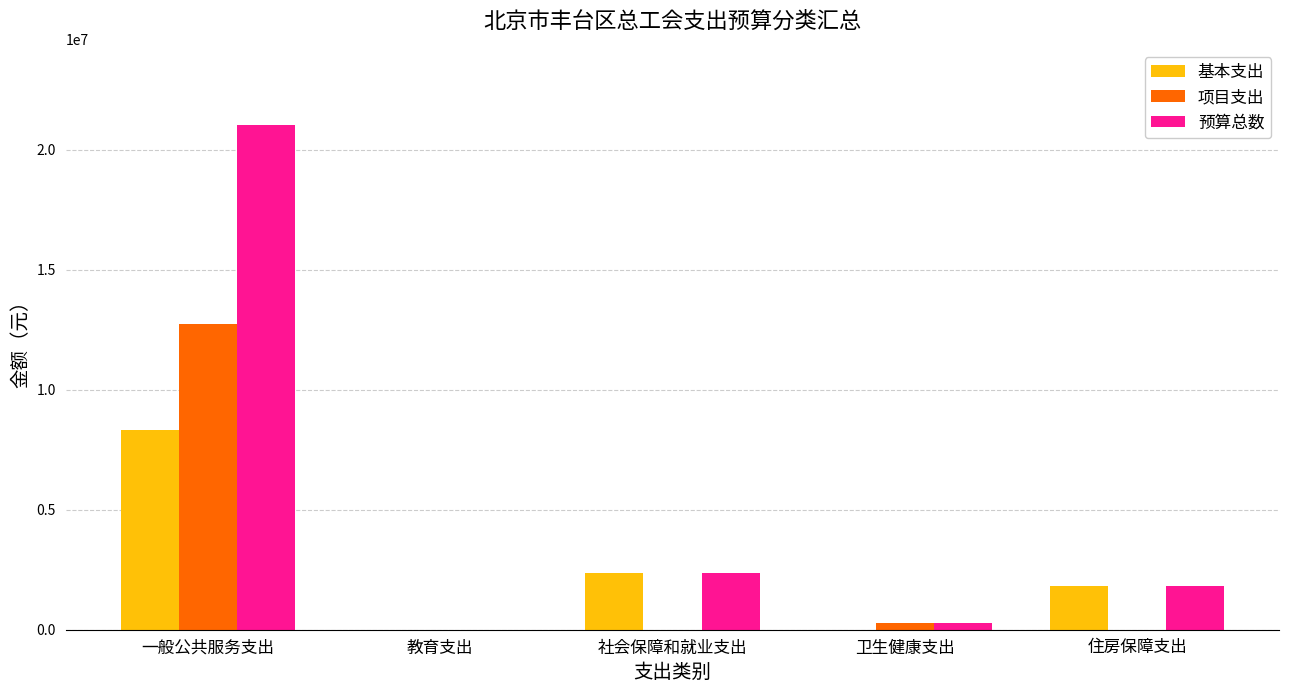

Which series has the largest range (max minus min)?

预算总数